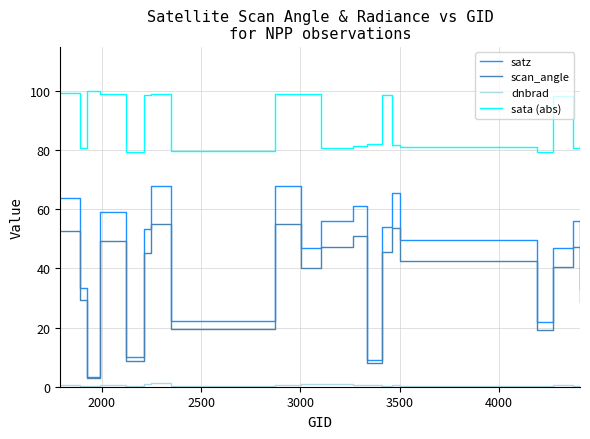

True or false: scan_angle and sata (abs) cross at least once.

False